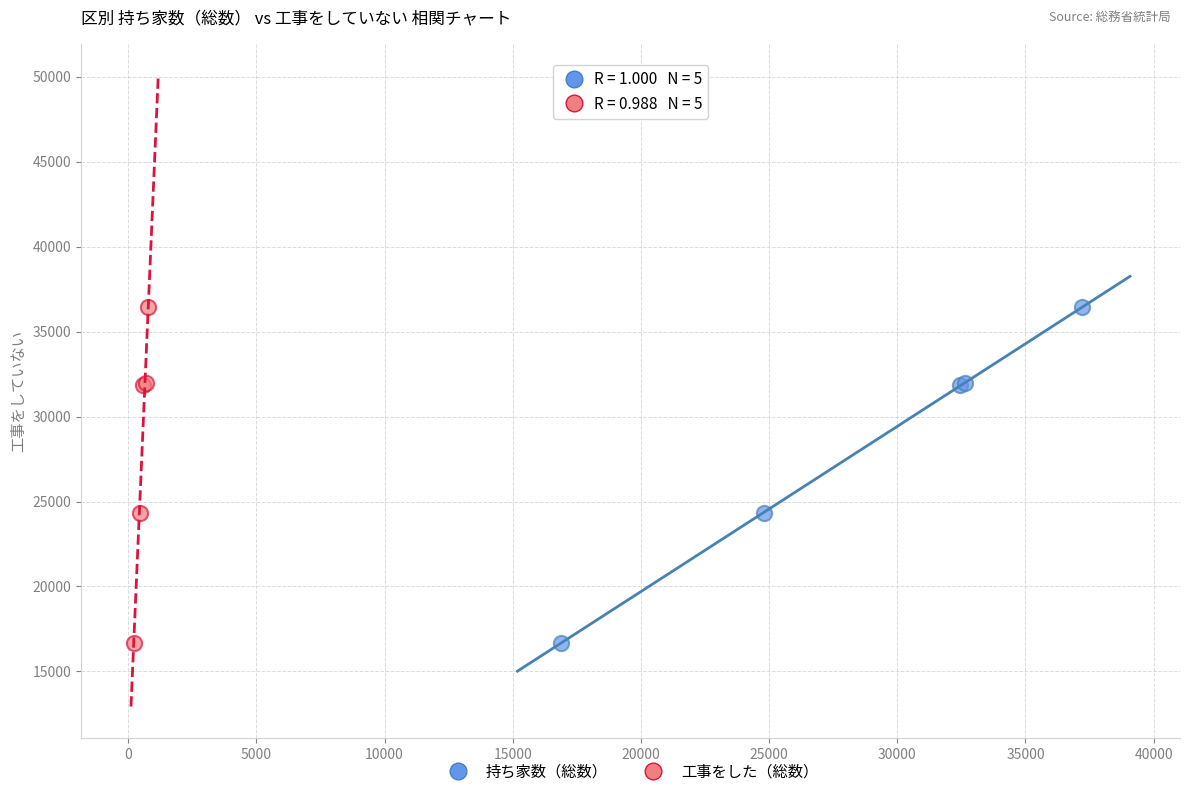

What are all the series names shown in the legend?

持ち家数（総数）, 工事をした（総数）